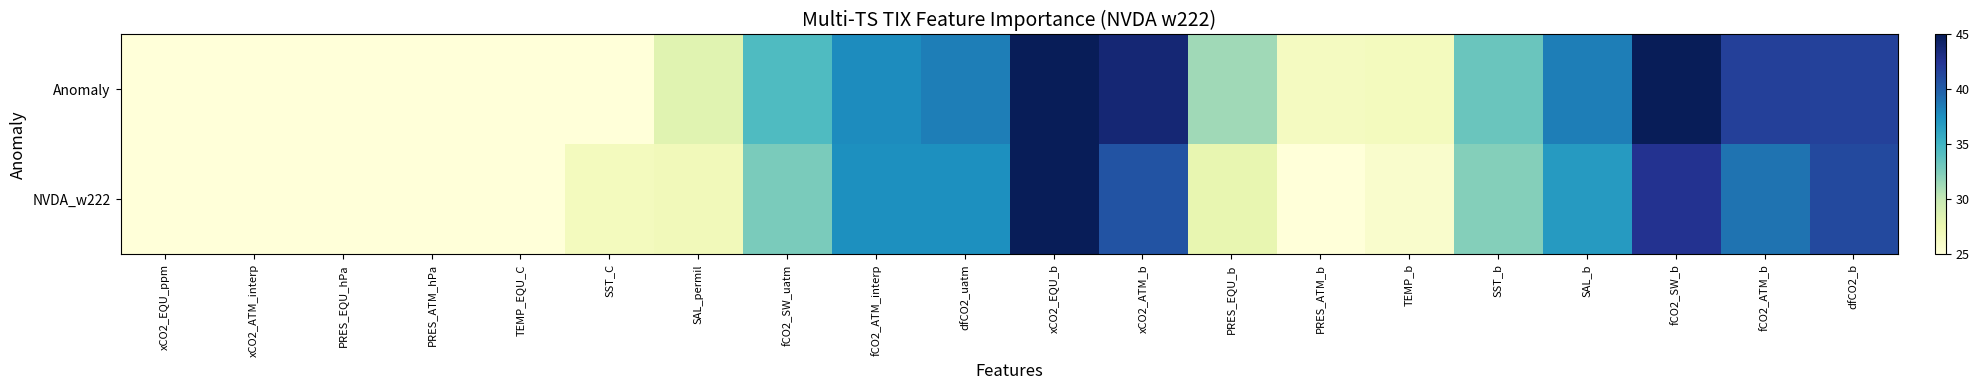

At how many categories does at least one series exceed 37?

8